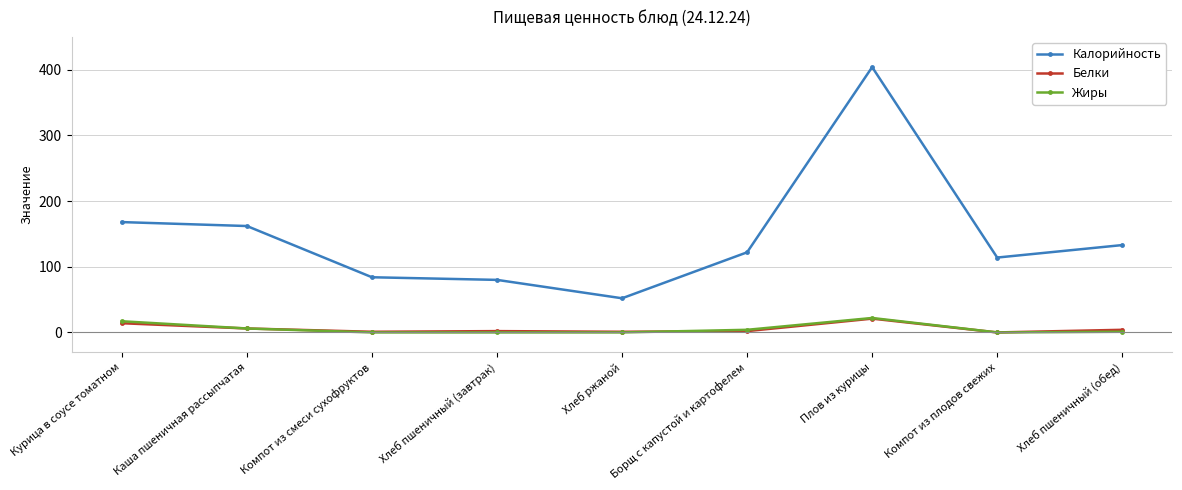

True or false: Жиры has more than 0 points higher than both neighbors.

True